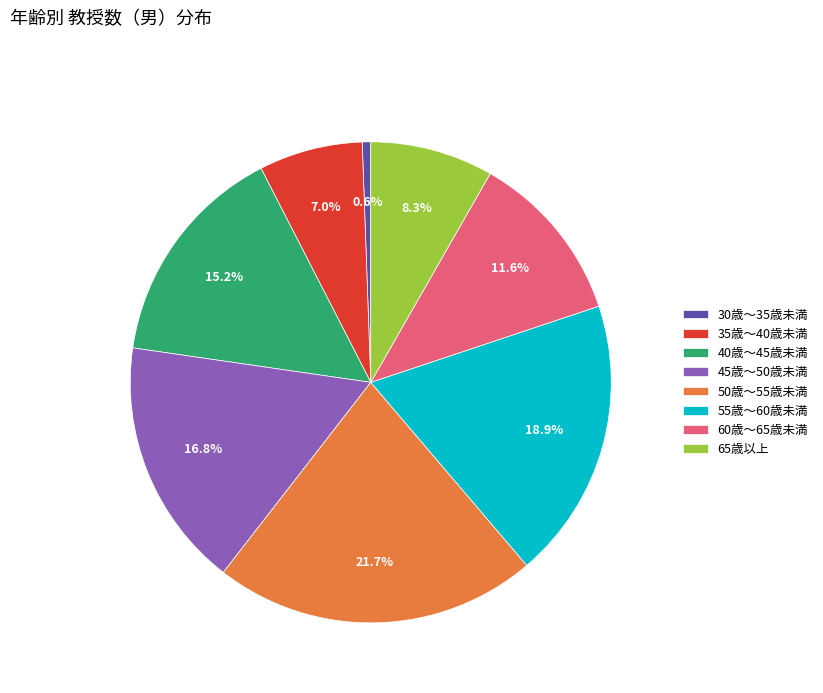

Approximately how many times larger is the value at 35歳～40歳未満 compared to 50歳～55歳未満?

0.3